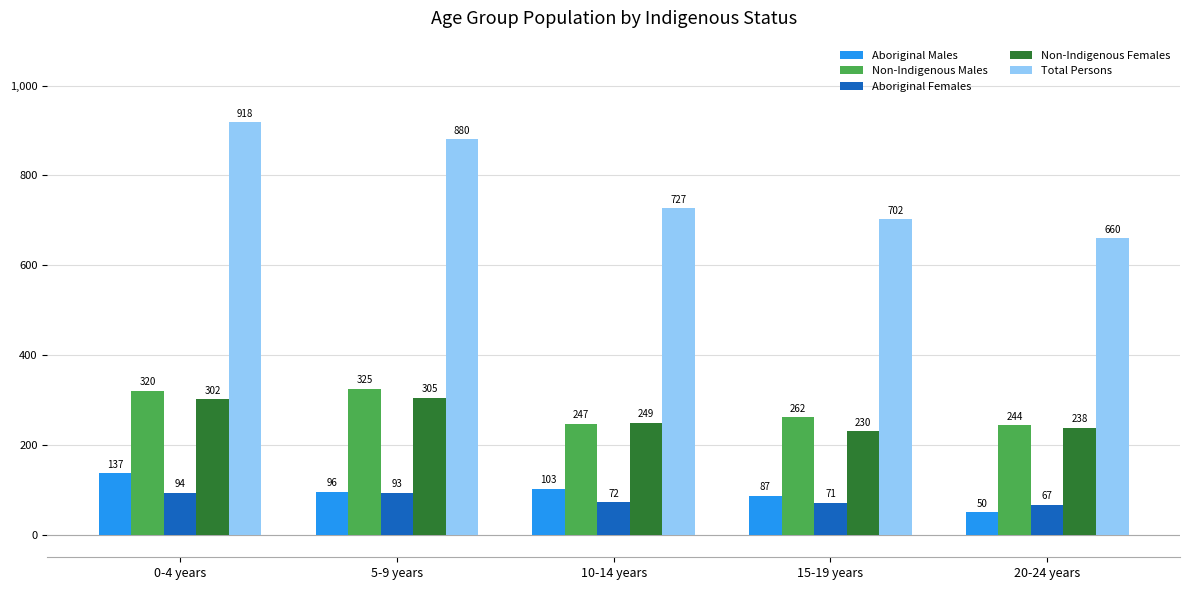

What is the sum of all Non-Indigenous Females values?

1324